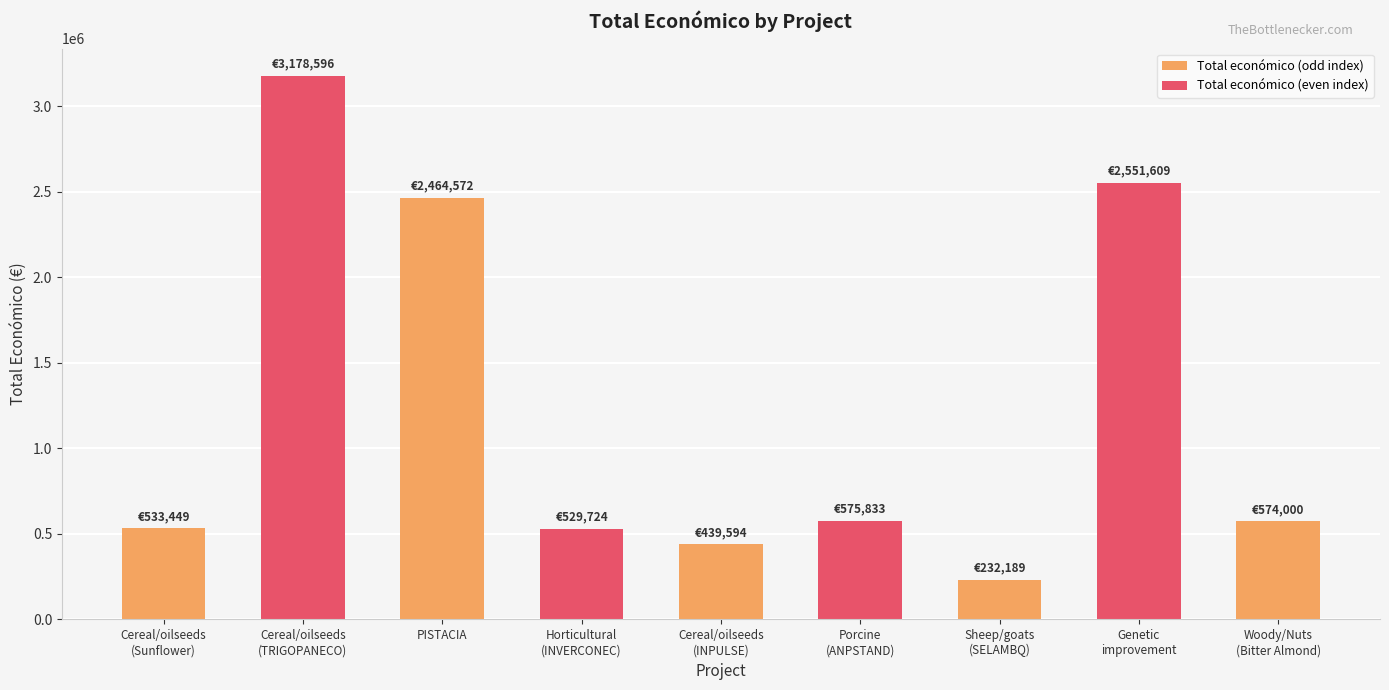

What is the maximum value shown in the chart?

3178596